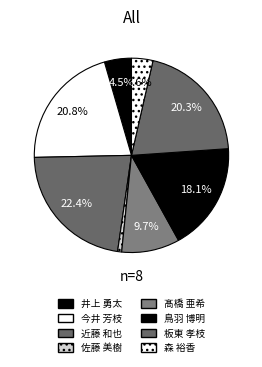

Is there a majority slice in this chart?

No